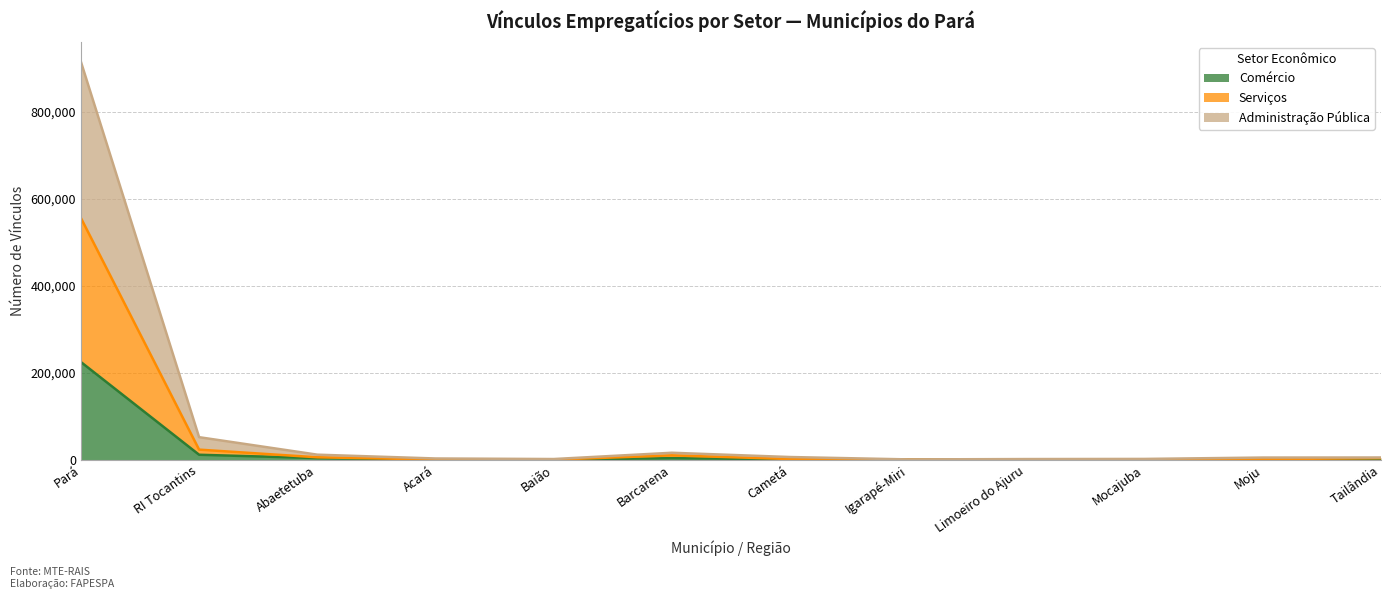

True or false: Serviços and Comércio intersect in this chart.

False